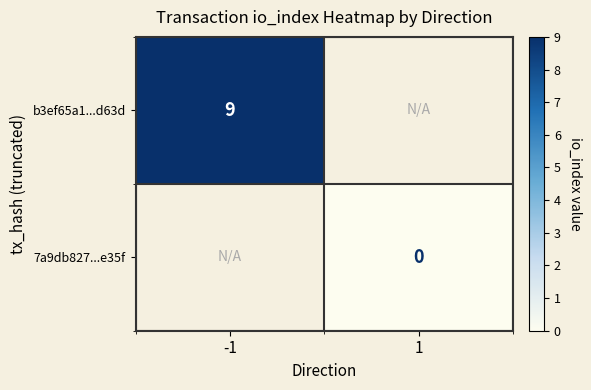

Is the value of b3ef65a1...d63d at -1 greater than the value of 7a9db827...e35f at 1?

Yes